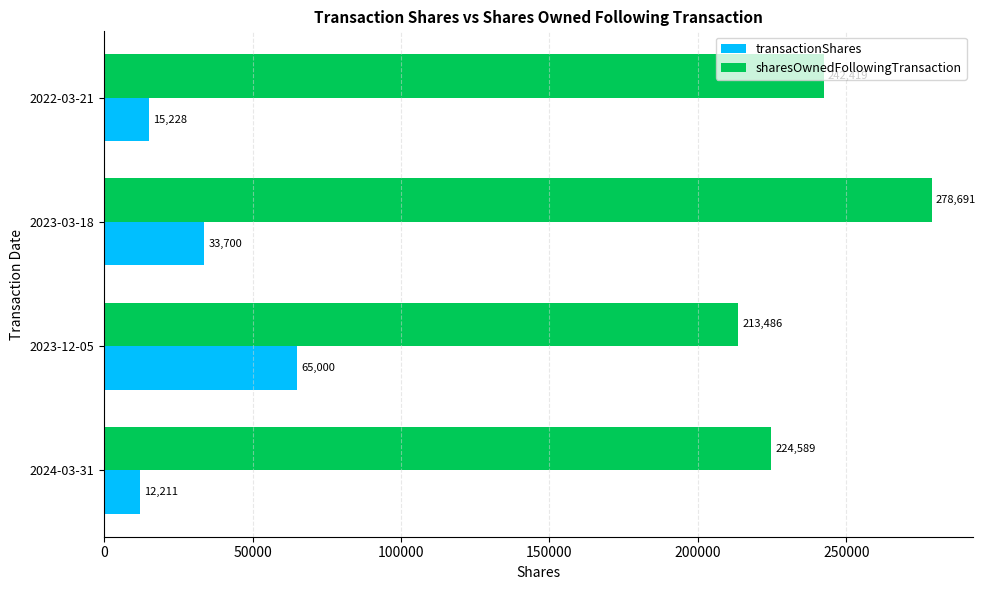

At which label is transactionShares closest to 38605?

2023-03-18